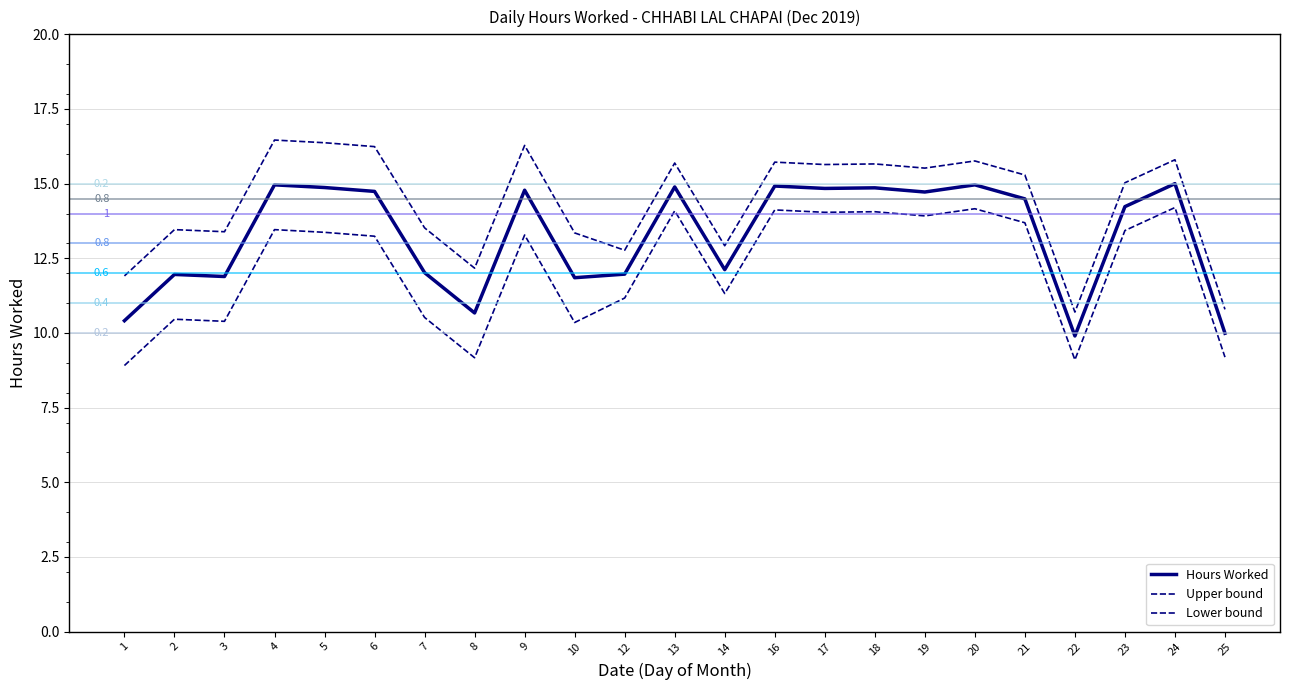

The value of Upper bound at 4 is 10.6. True or false?

False